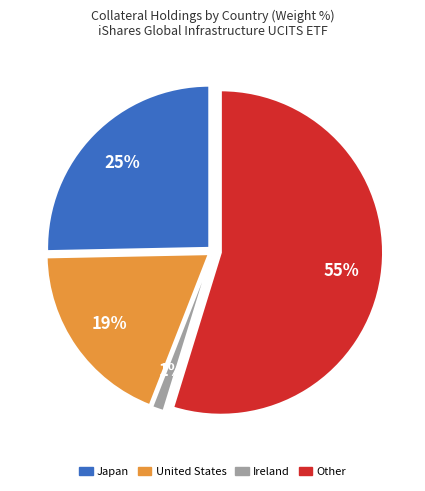

Is there any slice that represents more than half of the pie?

Yes